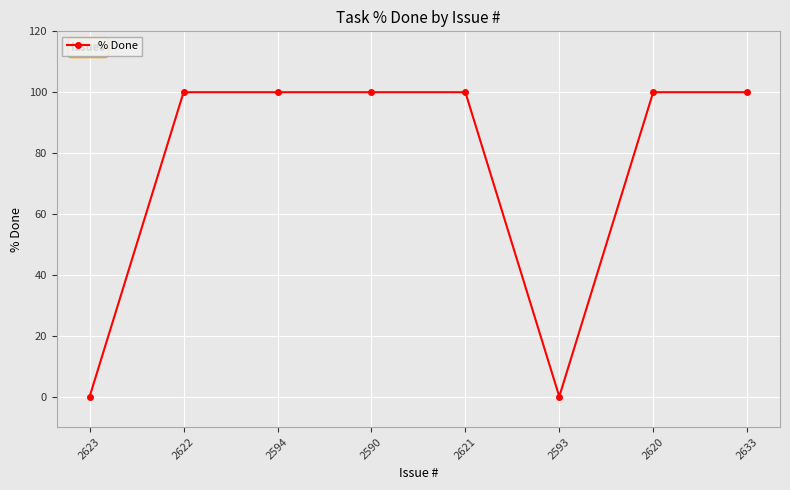

What is the maximum value shown in the chart?

100